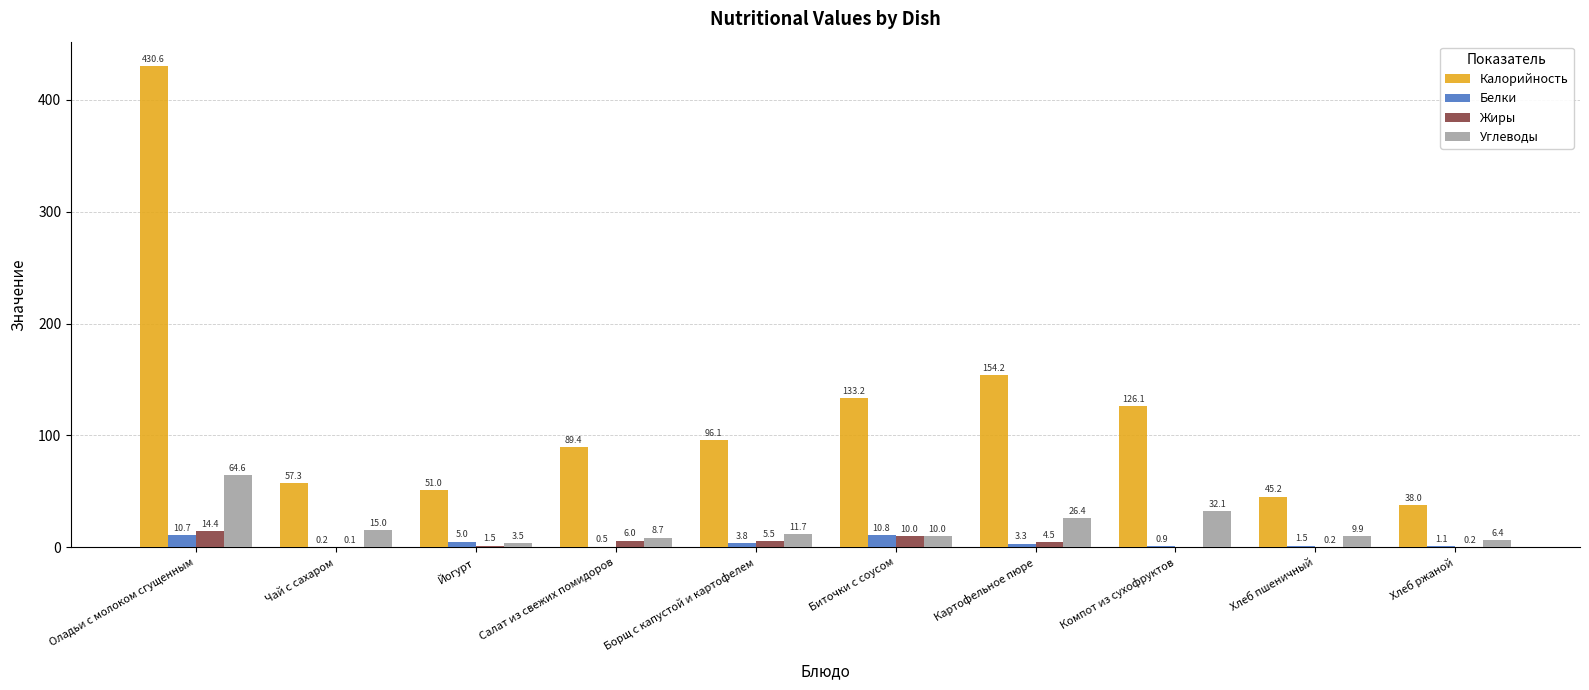

At which category does the chart reach its peak across all series?

Оладьи с молоком сгущенным